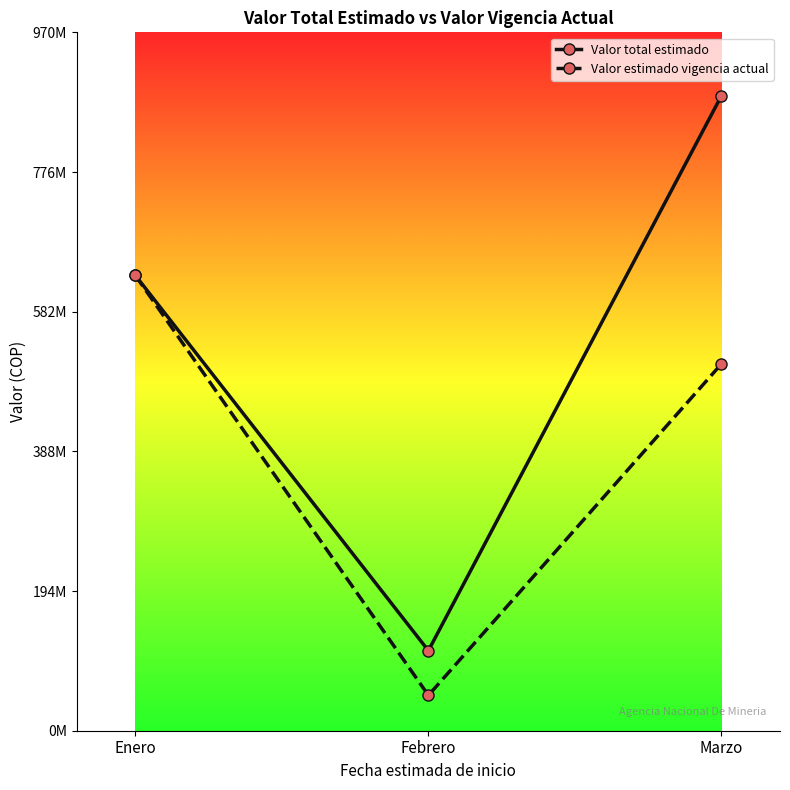

Does the chart have visible grid lines?

No